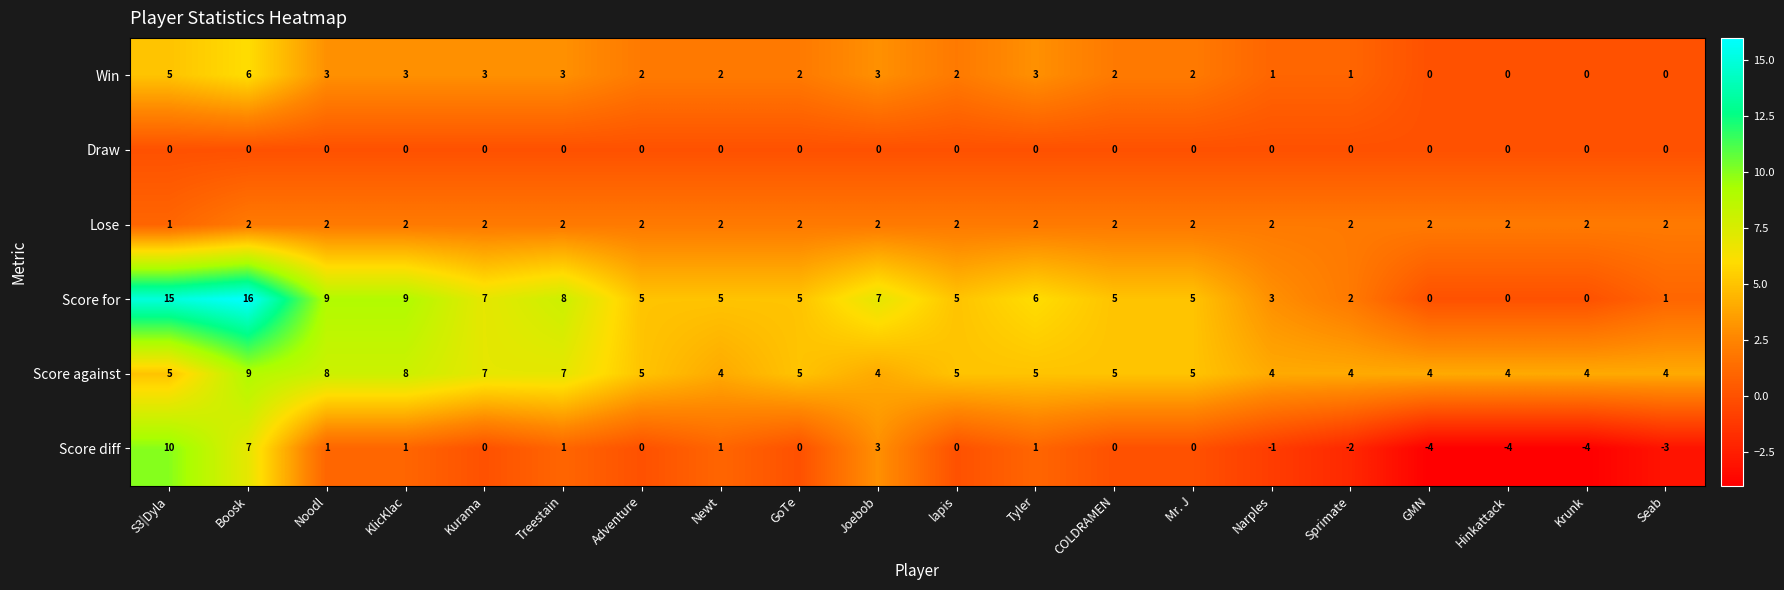

At which category does the chart reach its peak across all series?

Boosk